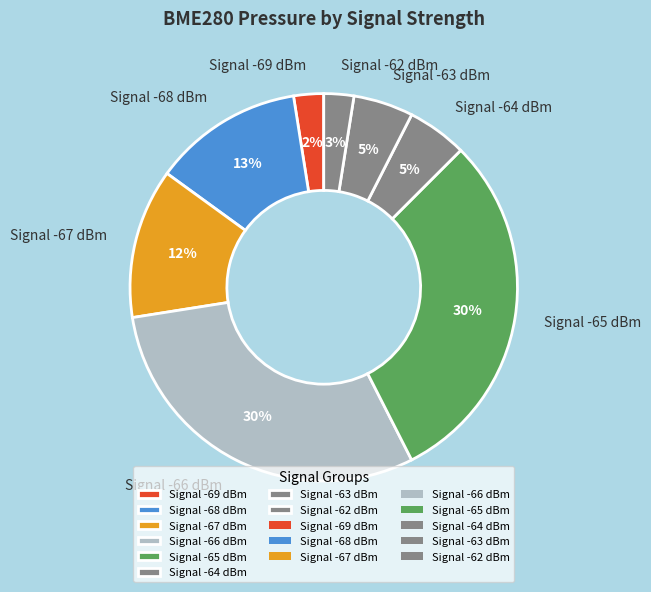

Does Signal -65 dBm represent more than half of the total?

No